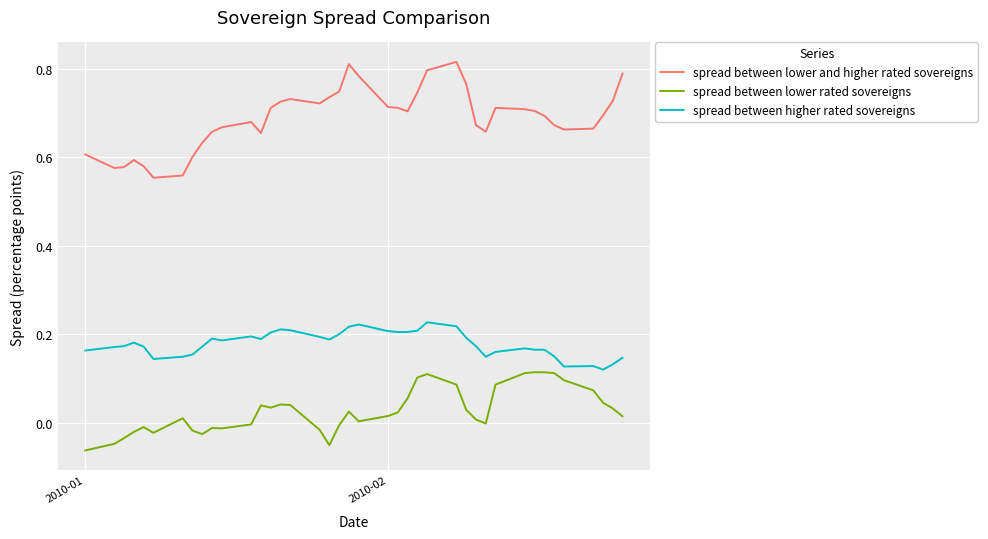

True or false: spread between lower and higher rated sovereigns and spread between lower rated sovereigns cross at least once.

False